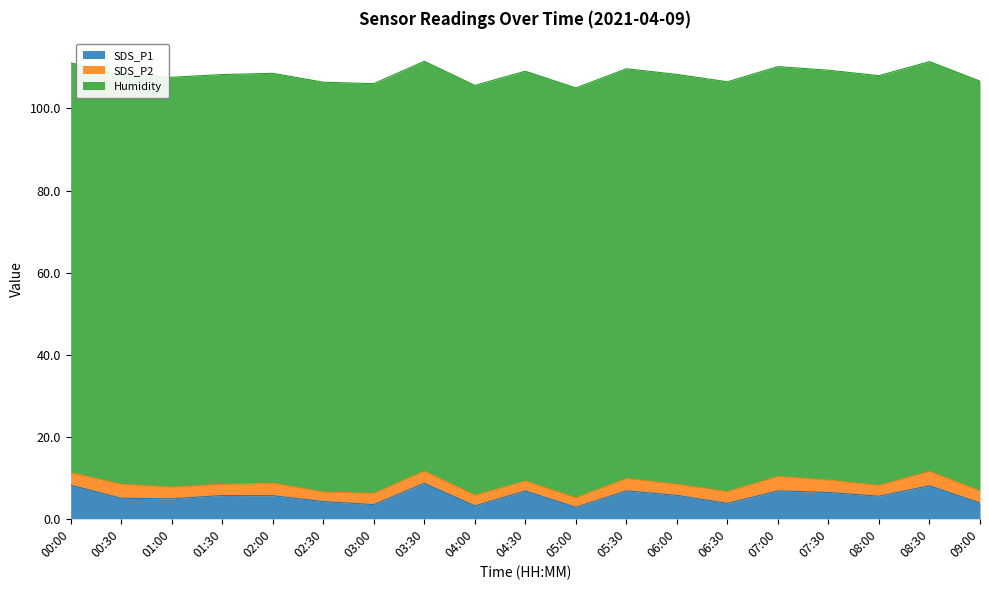

What is the total value across all series at 00:30?

108.3